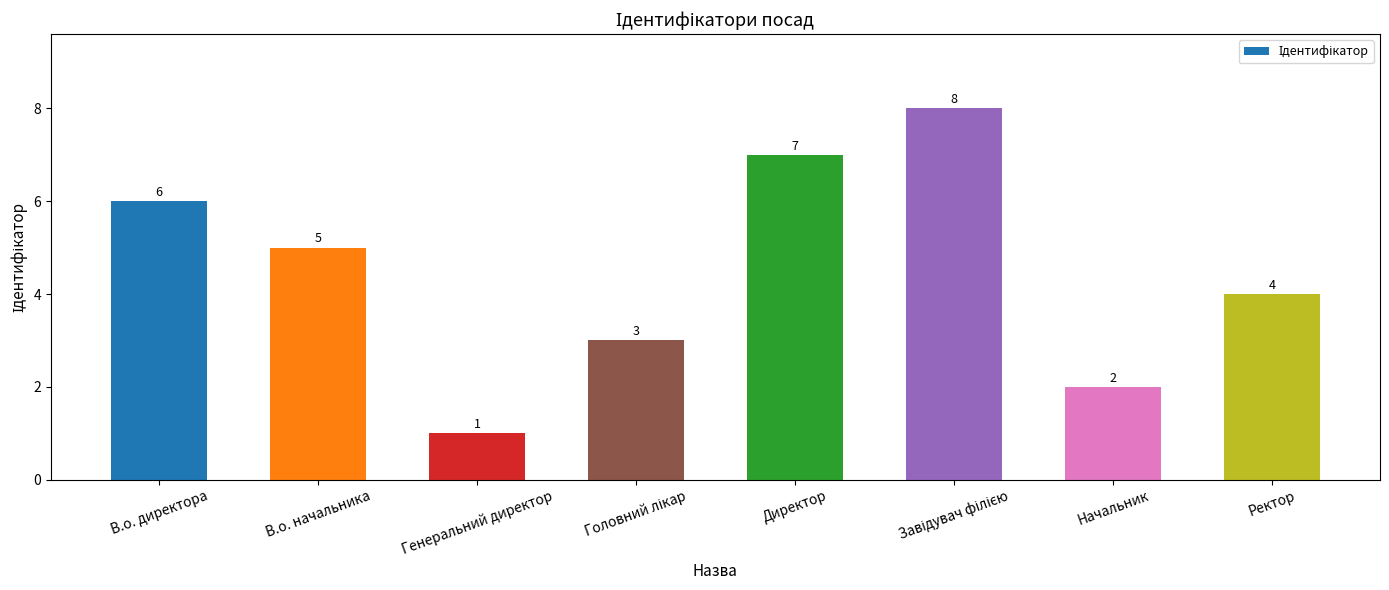

What is the label of the 7th bar from the right?

В.о. начальника